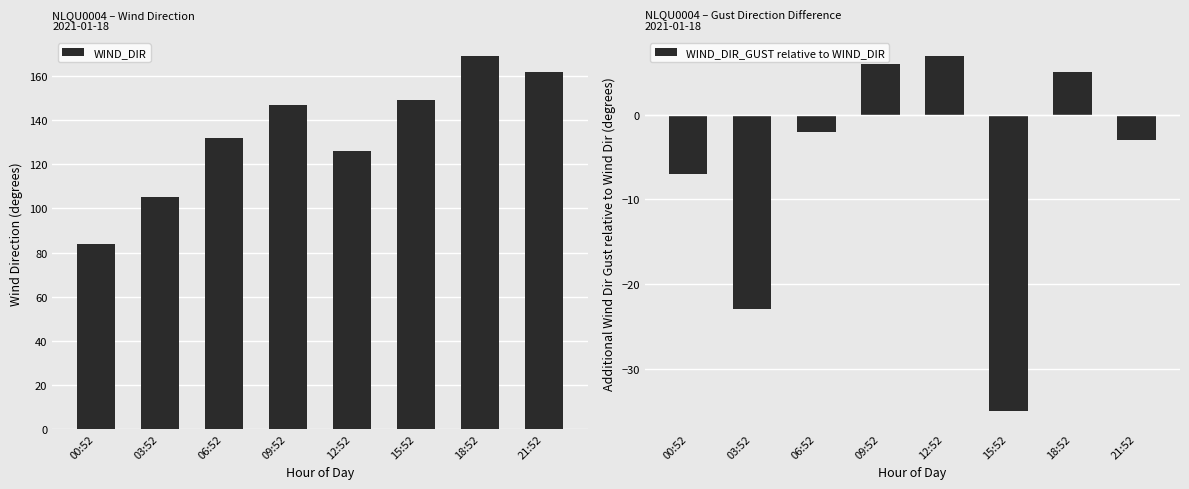

What is the sum of the WIND_DIR_GUST relative to WIND_DIR values at 18:52 and 15:52?

-30